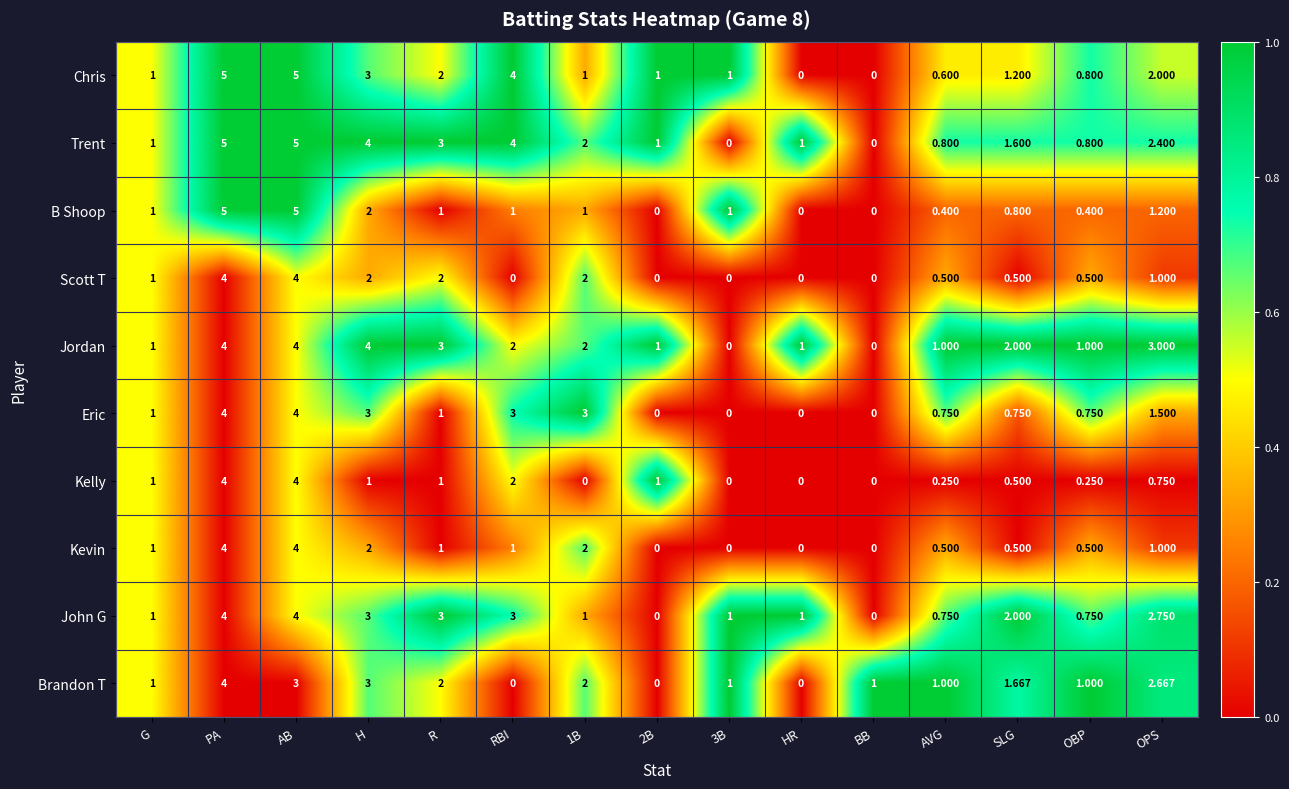

At which label is Eric closest to 2?

OPS